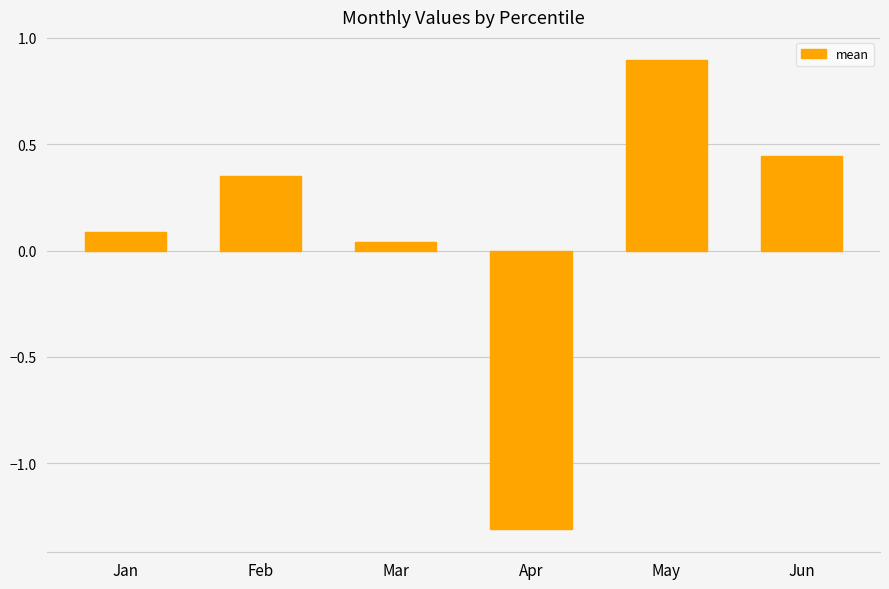

Between Mar and Apr, which is larger?

Mar